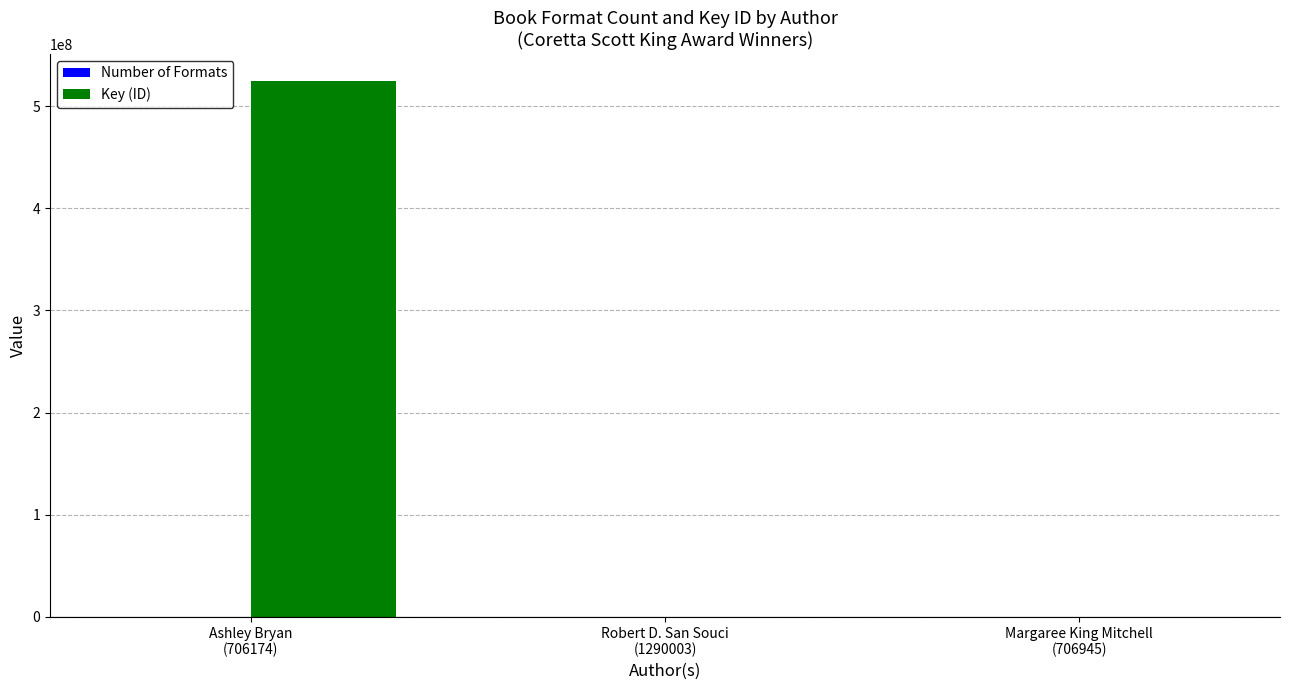

What is the maximum value shown in the chart?

524910805